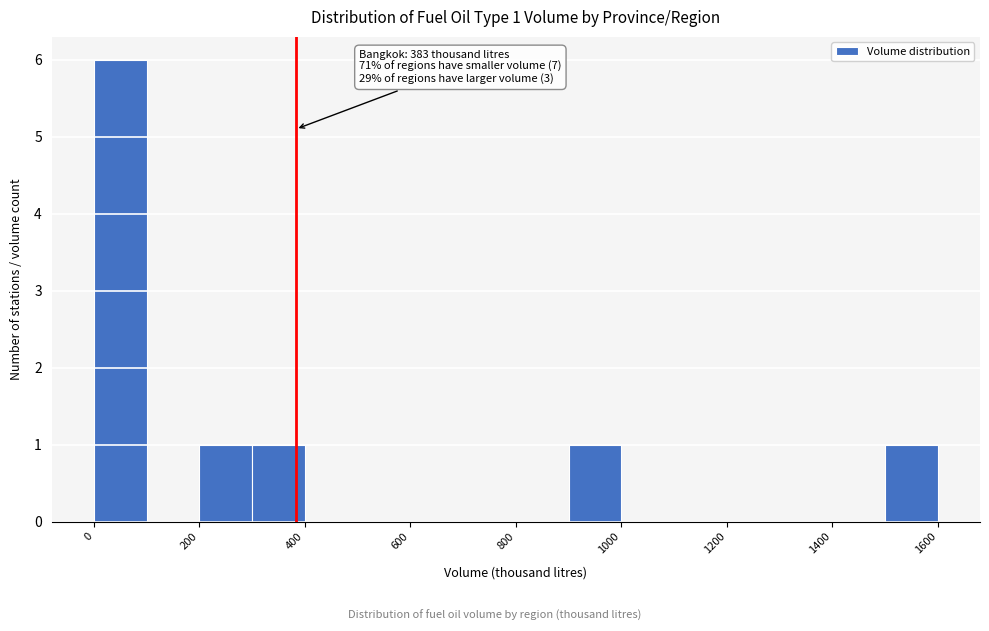

Which range on the x-axis has the tallest bar?

0 to 100